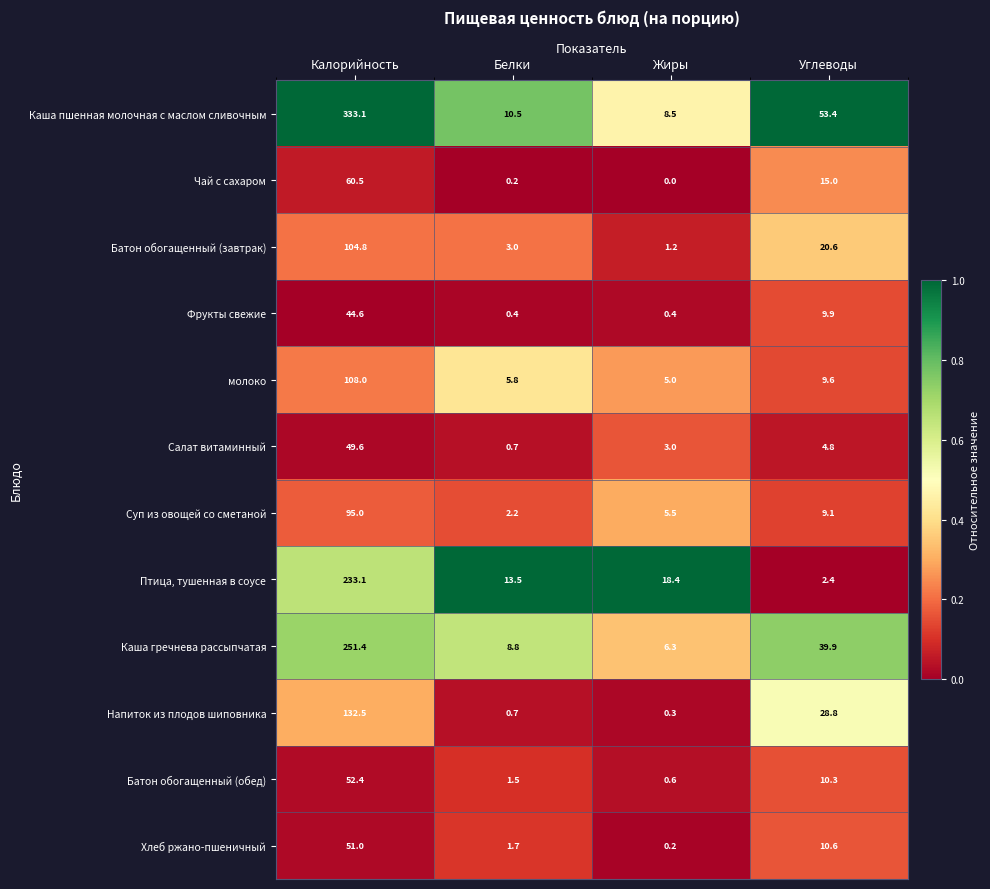

Which series has the largest range (max minus min)?

Каша пшенная молочная с маслом сливочным